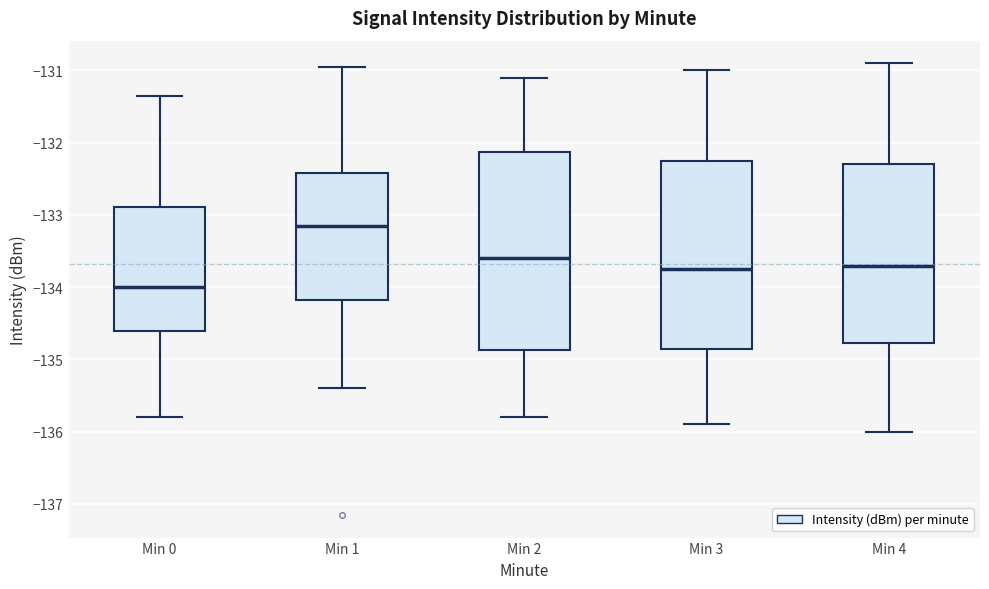

Which box's median line is the lowest?

Min 0